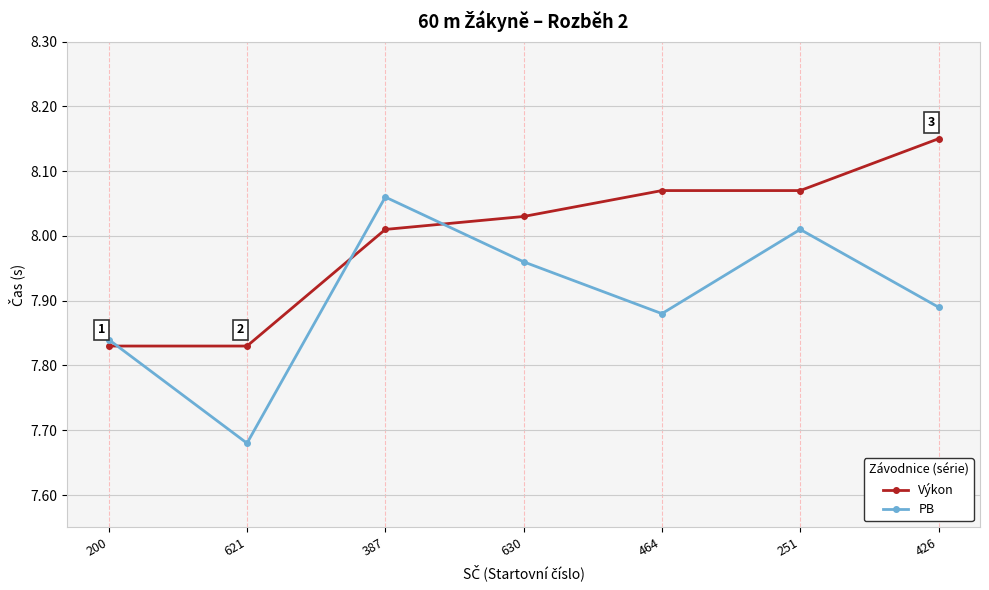

What is the label of the 1st point from the left?

200